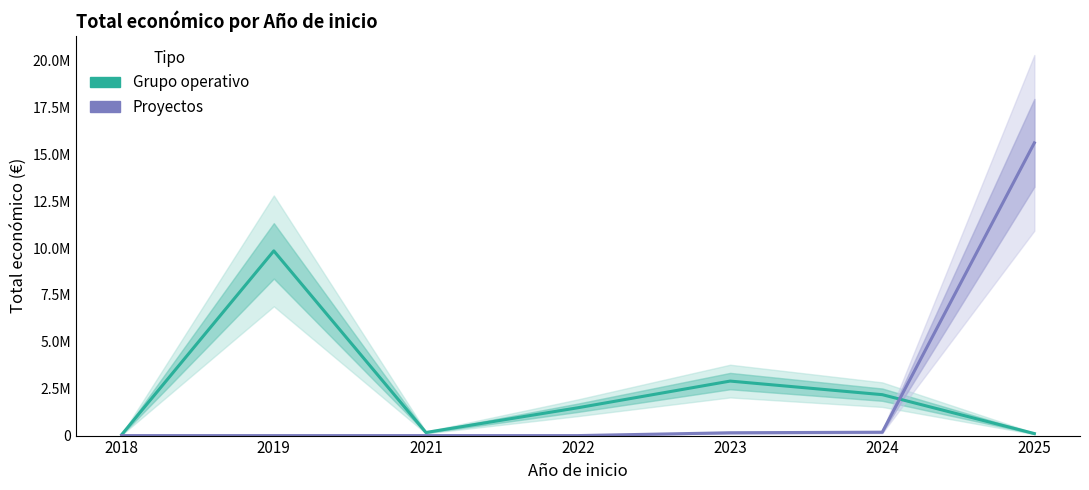

Where is Grupo operativo nearest to the value 4949430?

2023